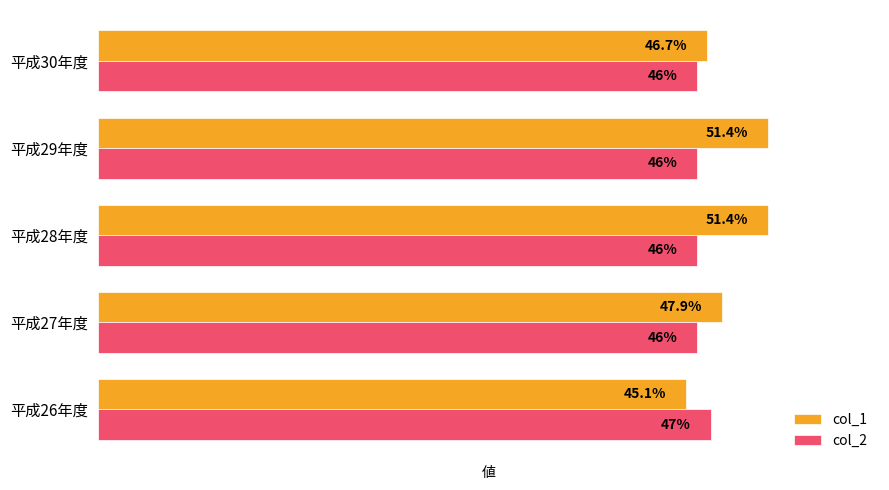

Which series changed the most between 平成27年度 and 平成29年度?

col_1